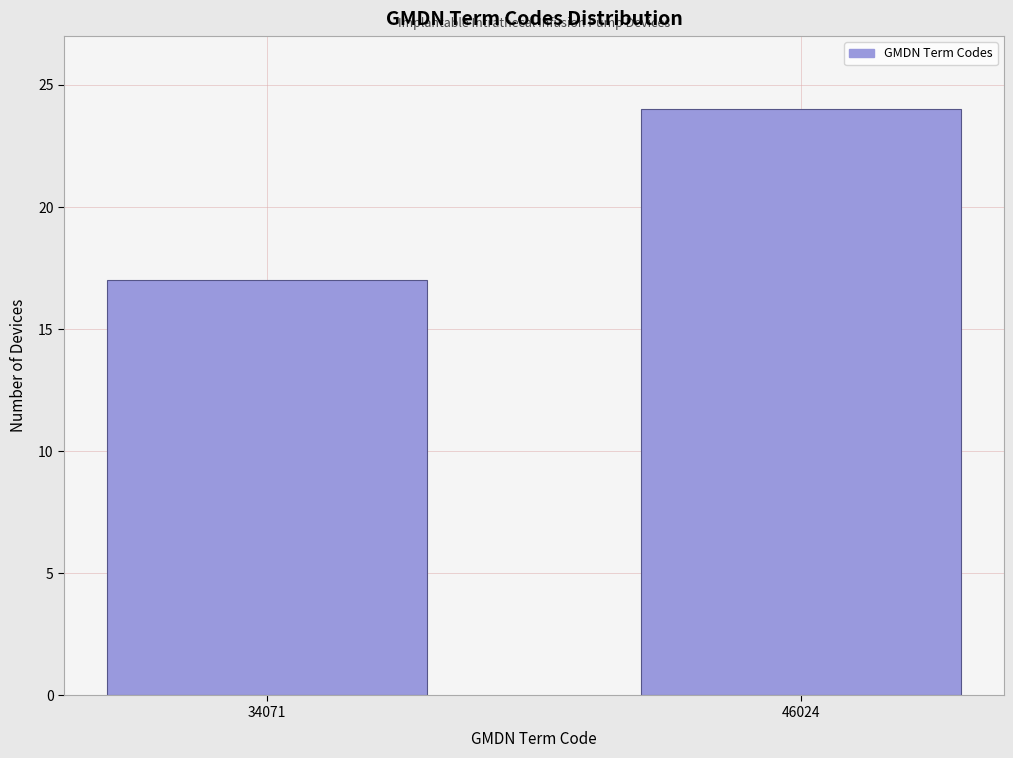

Reading left to right, what are all the values shown in this chart?

17	24